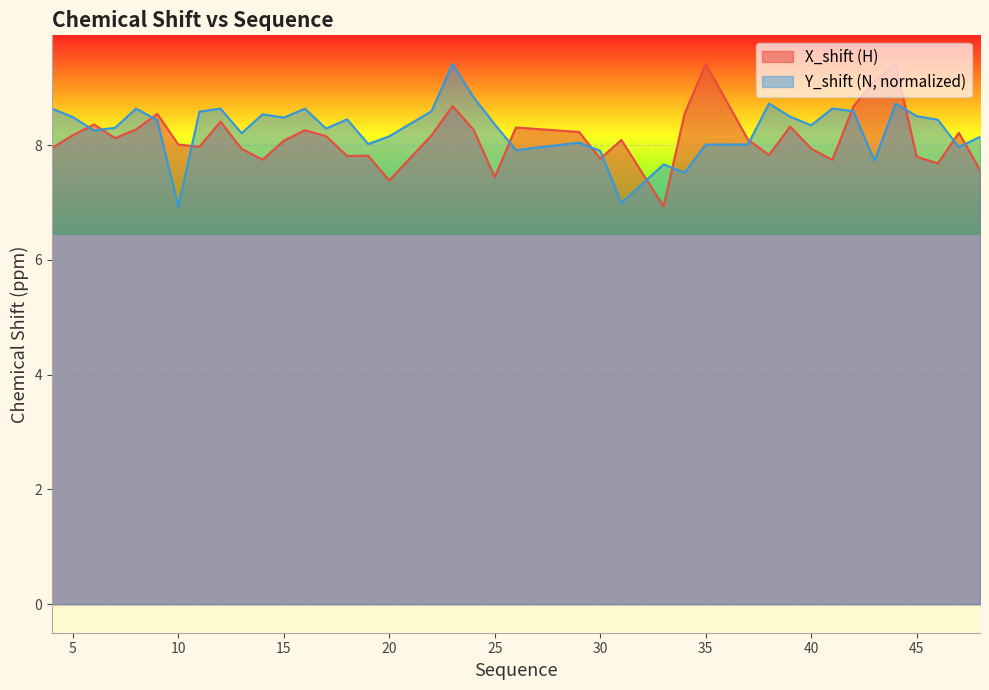

Which category has the highest value in the Y_shift series?

23